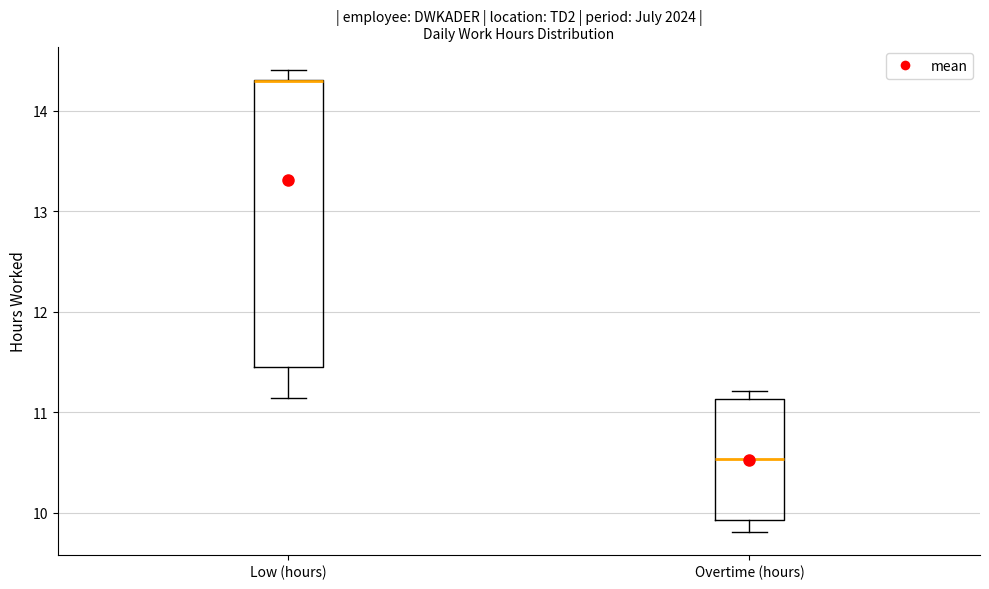

Reading left to right, transcribe this box plot: for each box, give where its median line is, the range the box spans, and where its two whiskers end, as read against the y-axis. The values are not printed on the chart, so give them approximately, as read against the axis.

Low (hours): median 14.3 (drawn on the box's upper edge), box 11.5 to 14.3, whiskers 11.1 to 14.4
Overtime (hours): median 10.5, box 9.9 to 11.1, whiskers 9.8 to 11.2